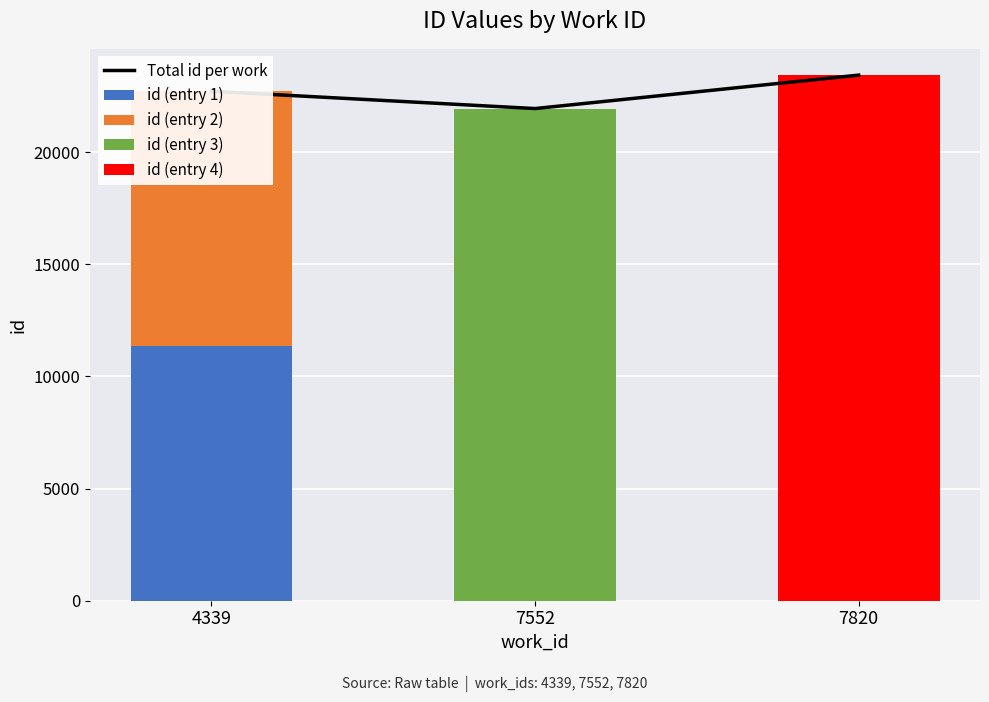

At which category is the sum across all series the highest?

7820